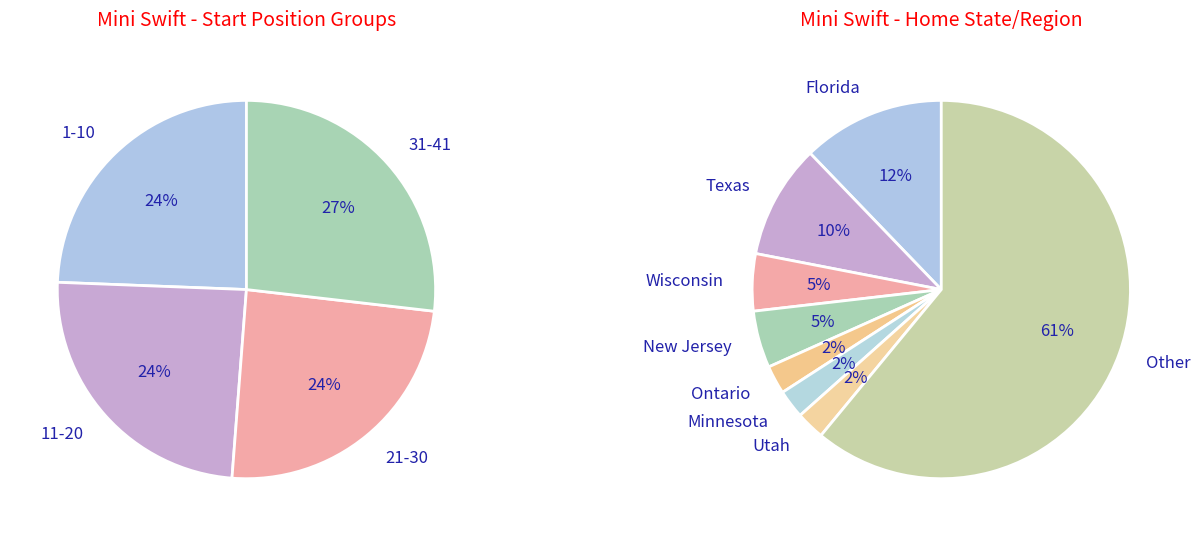

What percentage is the 3 slice, to the nearest percent?

5%